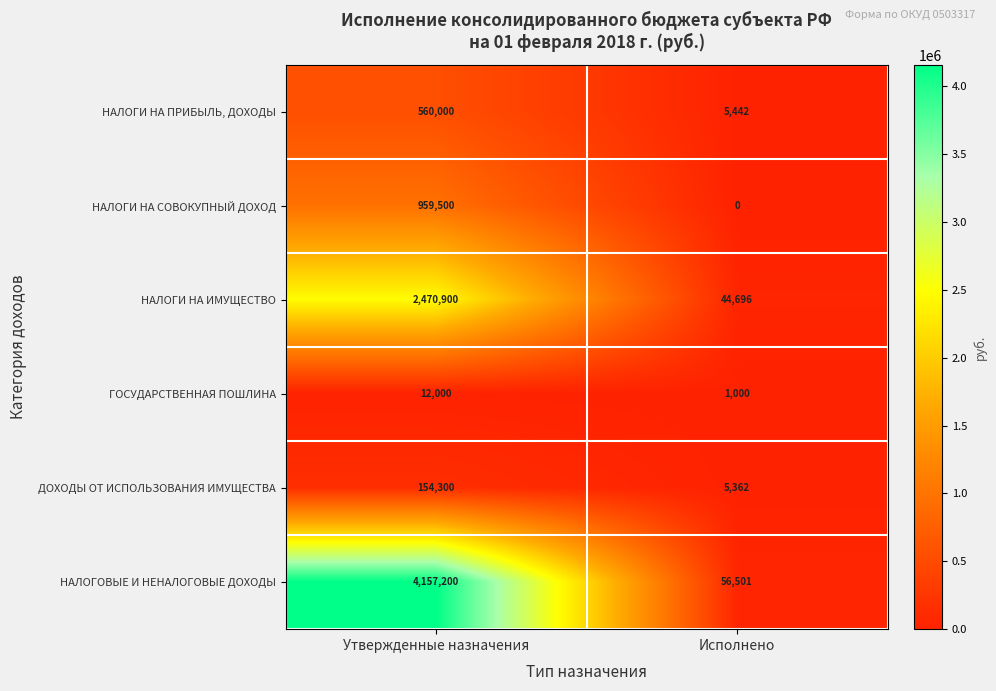

Which label corresponds to the smallest value in the chart?

Исполнено